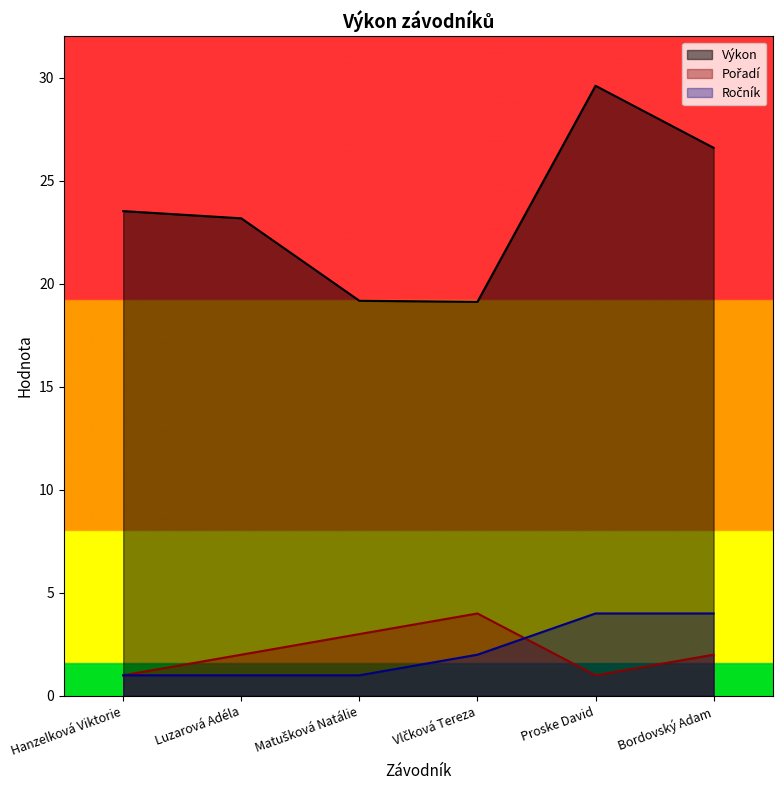

Which category has the lowest value across all series?

Hanzelková Viktorie